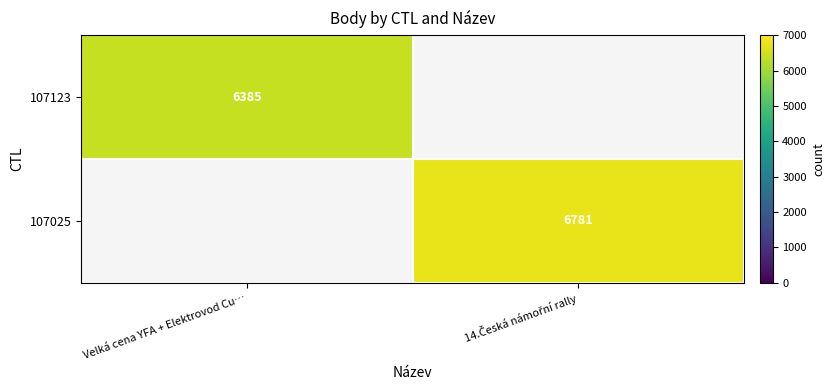

True or false: 107123 has a value of 6385 at Velká cena YFA + Elektrovod Cu….

True